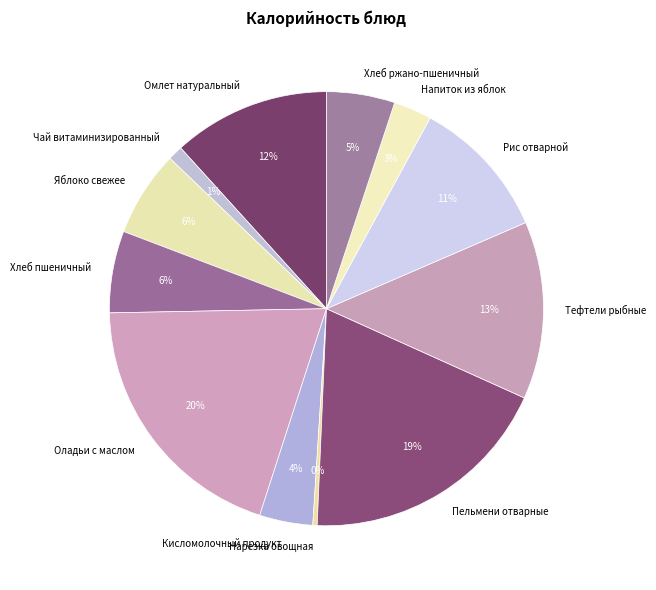

What is the largest slice in the pie chart?

Оладьи с маслом